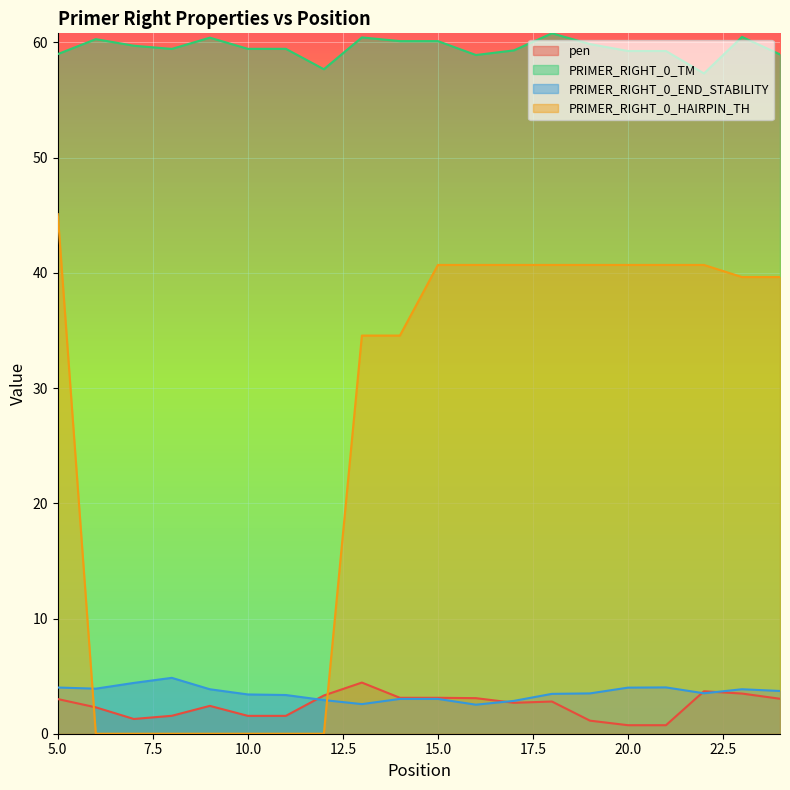

Which category has the highest value across all series?

18